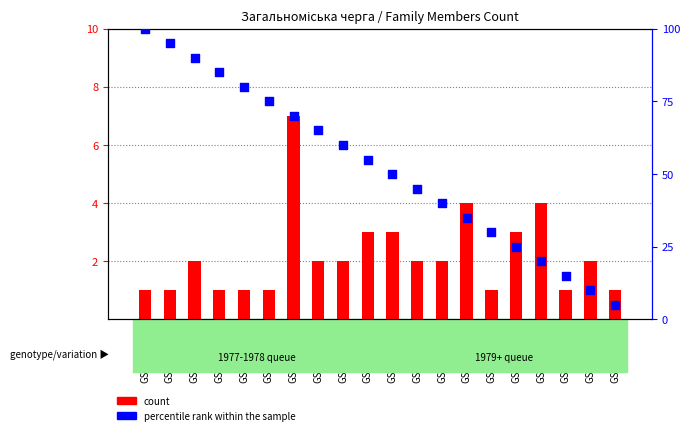

Which series has the largest total across all categories?

percentile rank within the sample